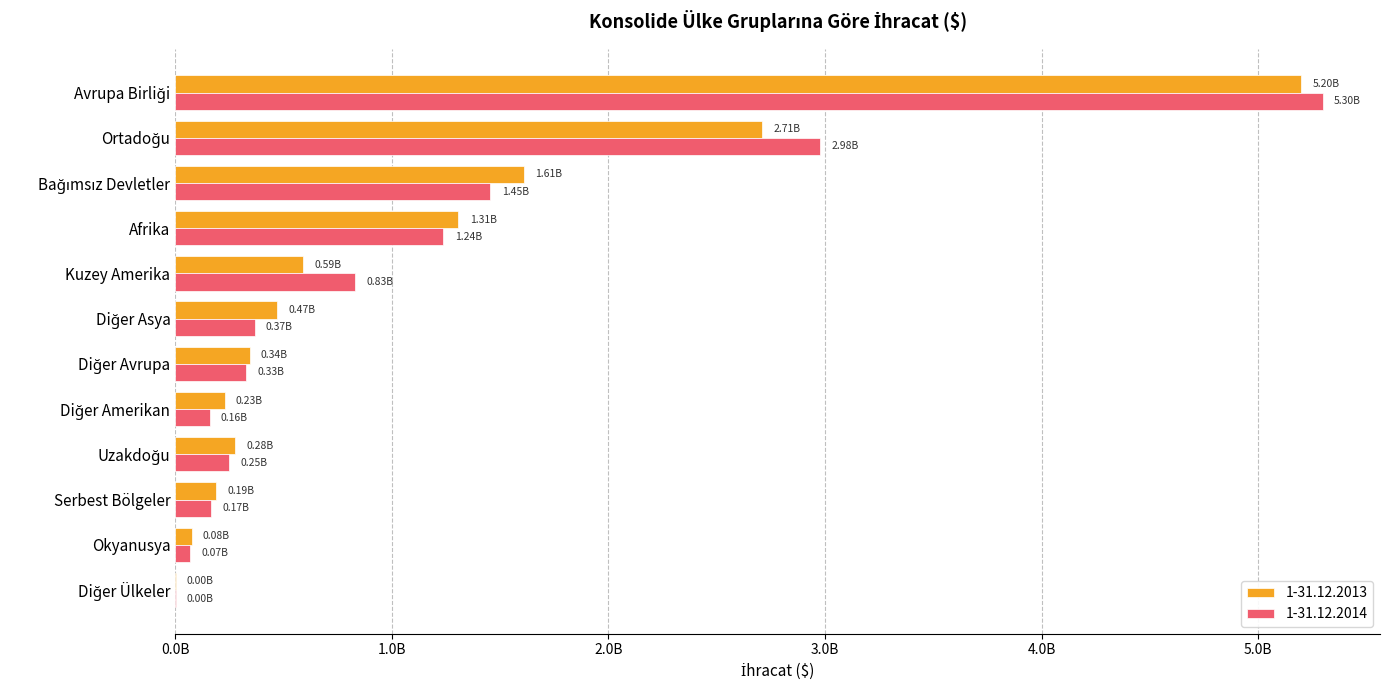

What is the approximate value of 1-31.12.2014 at Afrika?

1237725245.3